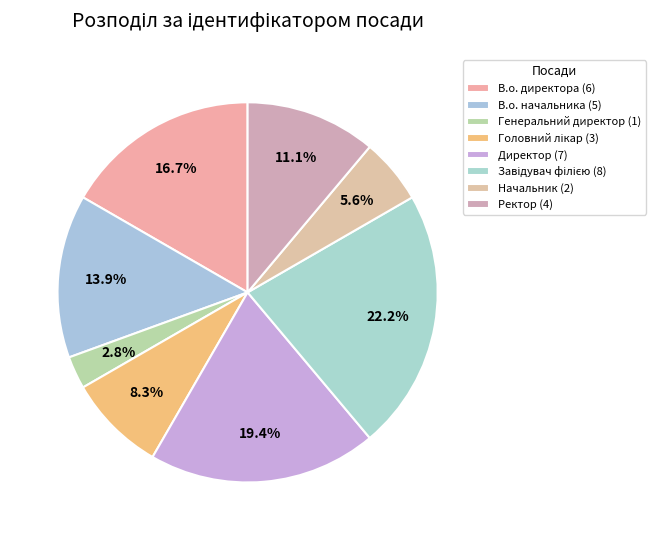

Count the number of slices in the pie.

8